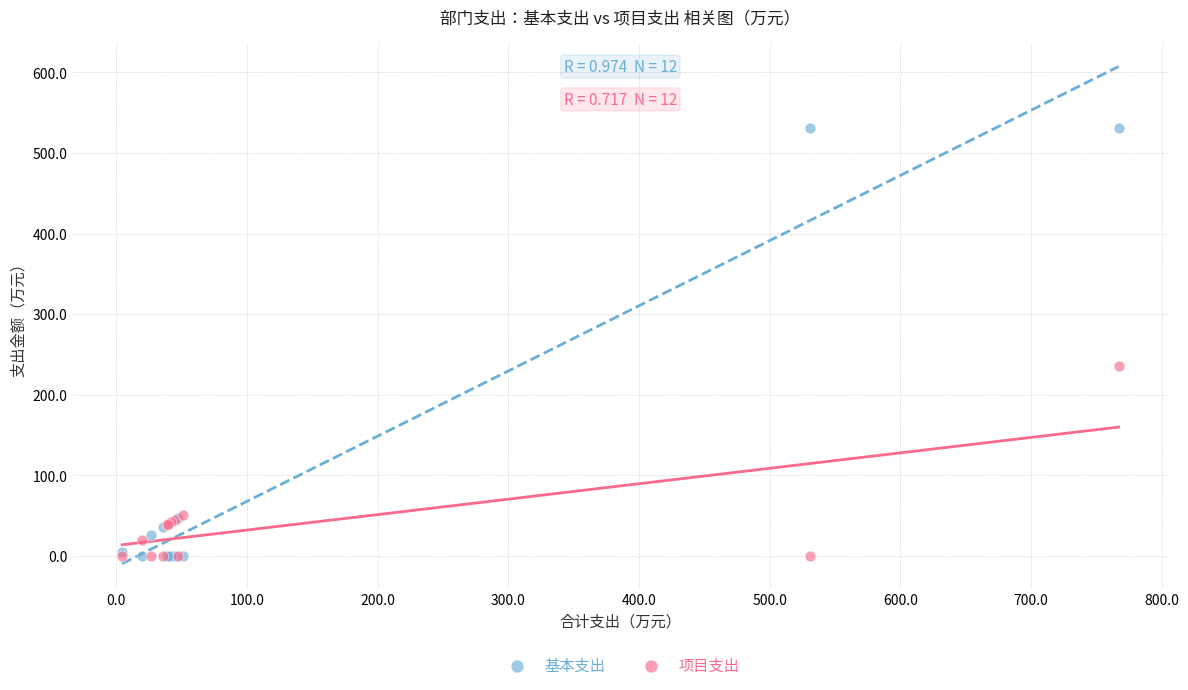

In the 基本支出 series, what Y value is closest to 265?

47.3